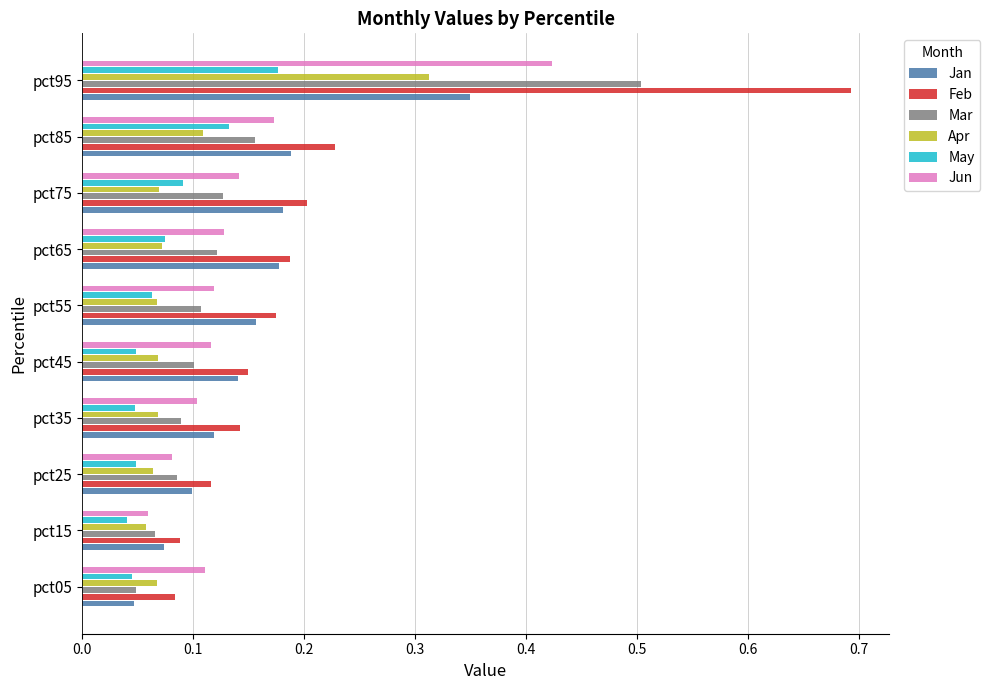

What is the sum of all Jun values?

1.5